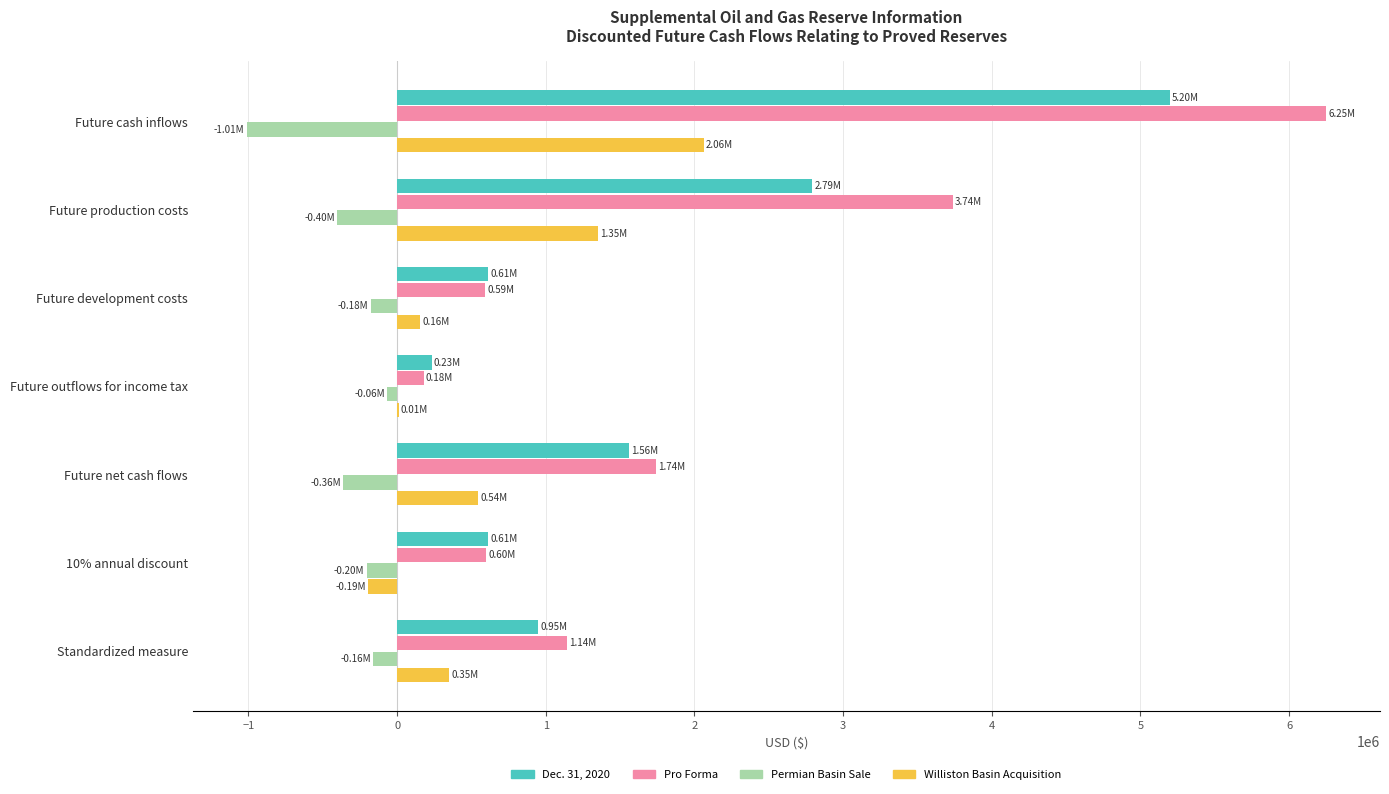

How many data points does each series have?

7